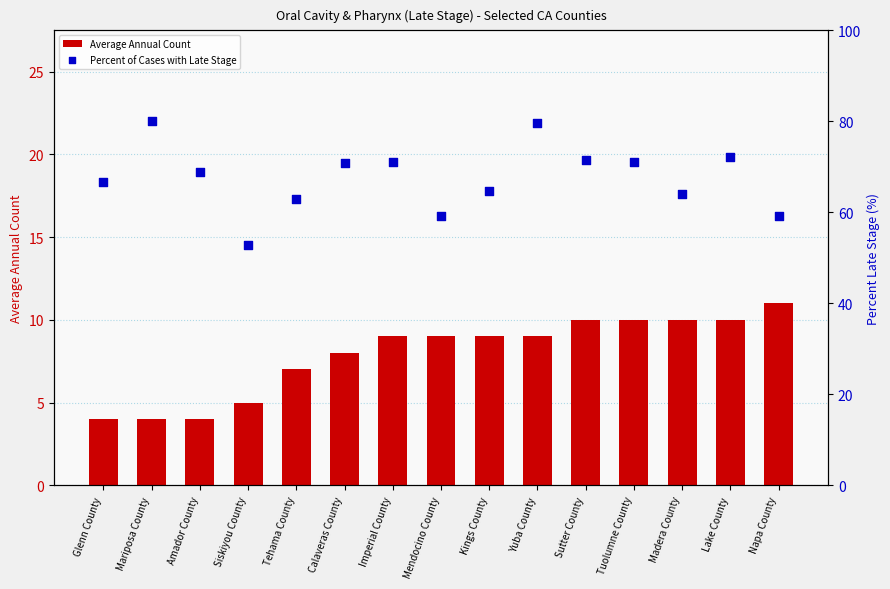

At how many categories does at least one series exceed 61?

12